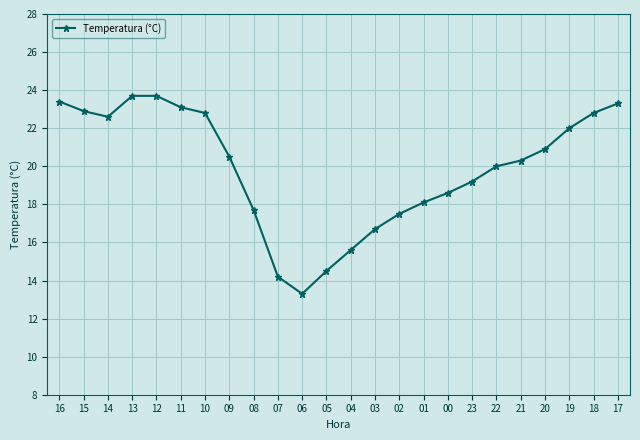

How many series are shown in this chart?

1